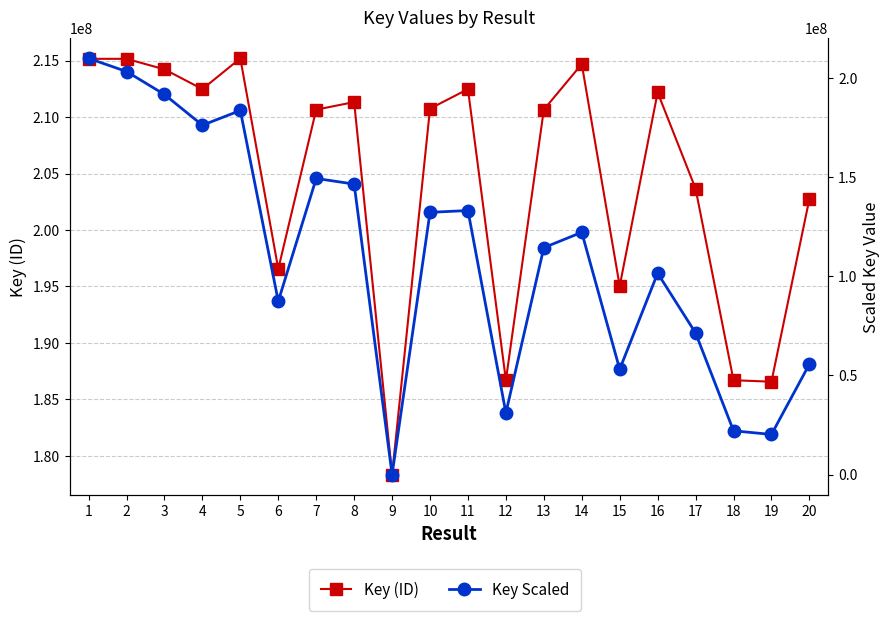

Reading left to right, extract all data points from this chart.

Key (ID): 1=215156020.0	2=215154270.0	3=214224416.0	4=212474295.0	5=215198104.0	6=196552743.0	7=210654874.0	8=211326019.0	9=178351102.0	10=210745569.0	11=212473200.0	12=186703425.0	13=210655165.0	14=214691044.0	15=195037049.0	16=212177874.0	17=203661046.0	18=186701535.0	19=186570879.0	20=202747907.0
Key Scaled: 1=209760153.1	2=203126489.5	3=191538039.2	4=176052276.5	5=183473684.2	6=87356266.2	7=149223593.1	8=146389174.7	9=0.0	10=132151860.9	11=133058497.2	12=31066512.5	13=114341185.8	14=122085978.5	15=53054259.9	16=101466829.9	17=71364556.9	18=22042213.5	19=20217964.2	20=55617323.2